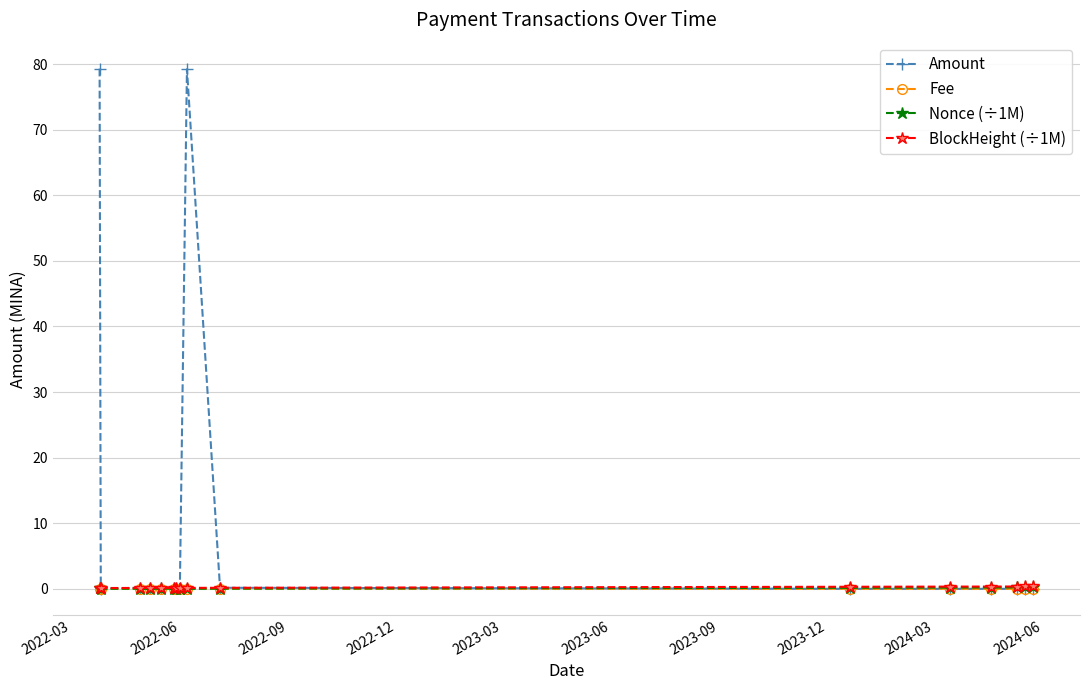

What is the maximum value shown in the chart?

79.3